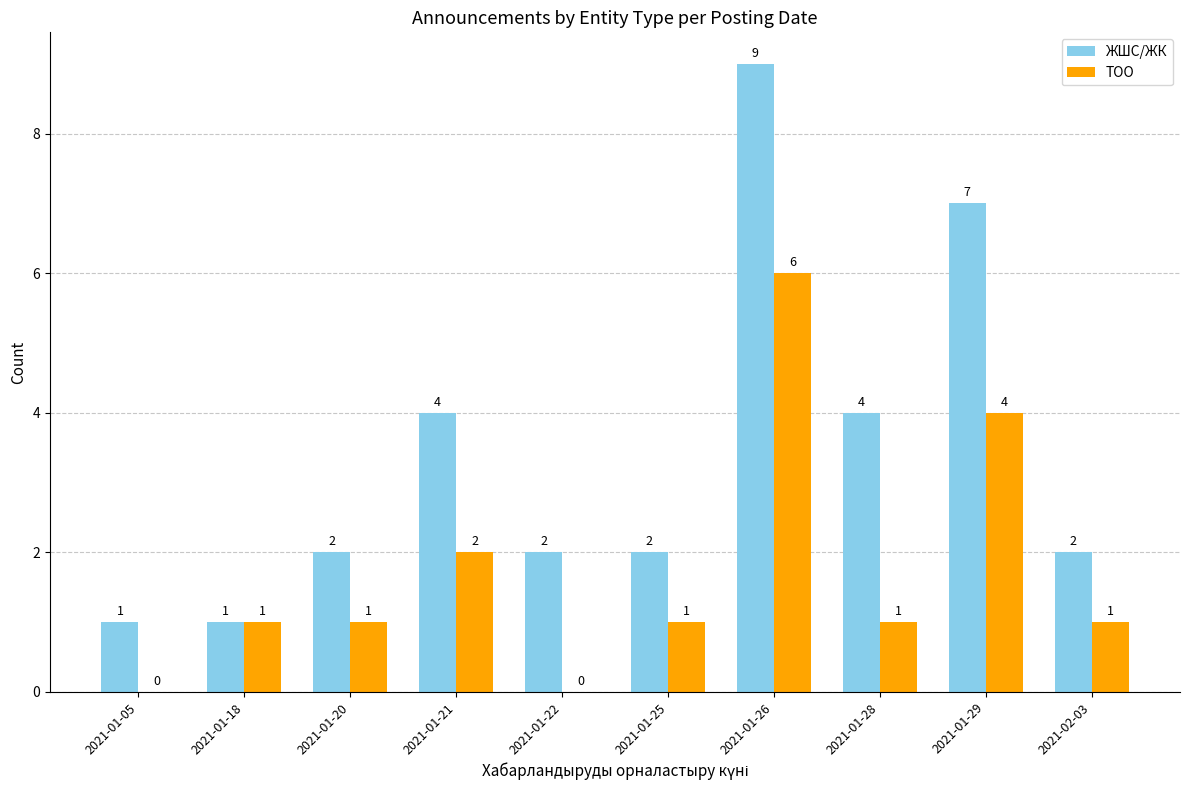

What is the average value of the ТОО series?

2